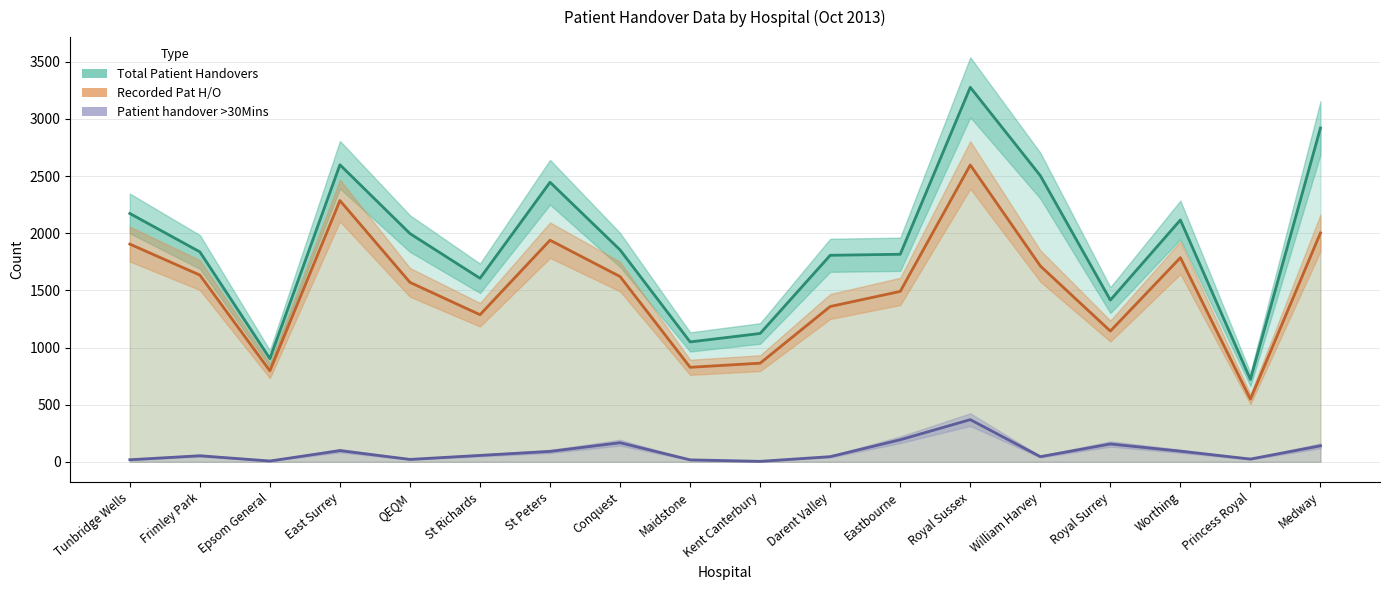

Rank the series by their average value, from highest to lowest.

Total Patient Handovers, Recorded Pat H/O, Patient handover >30Mins